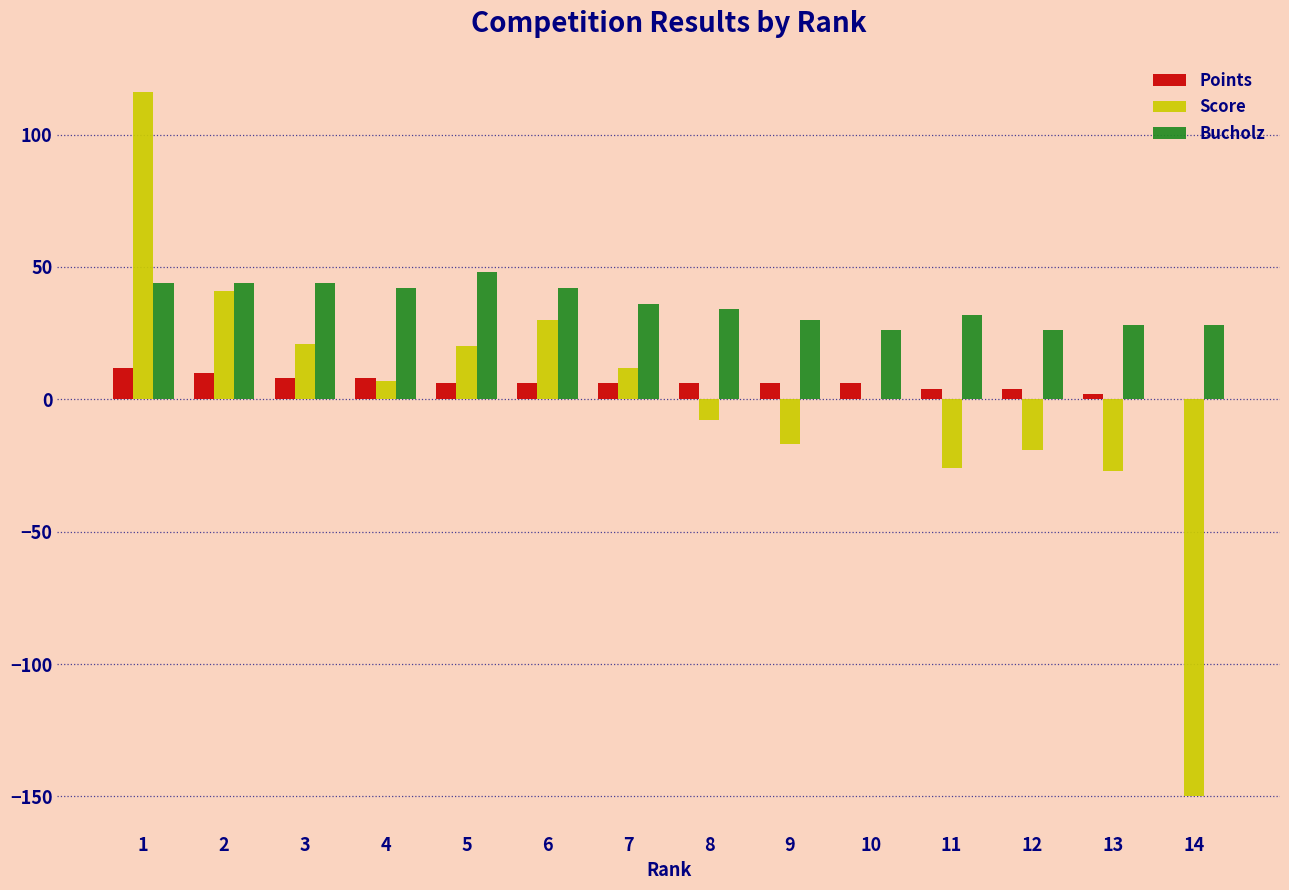

Which series changed the most between 4 and 10?

Bucholz